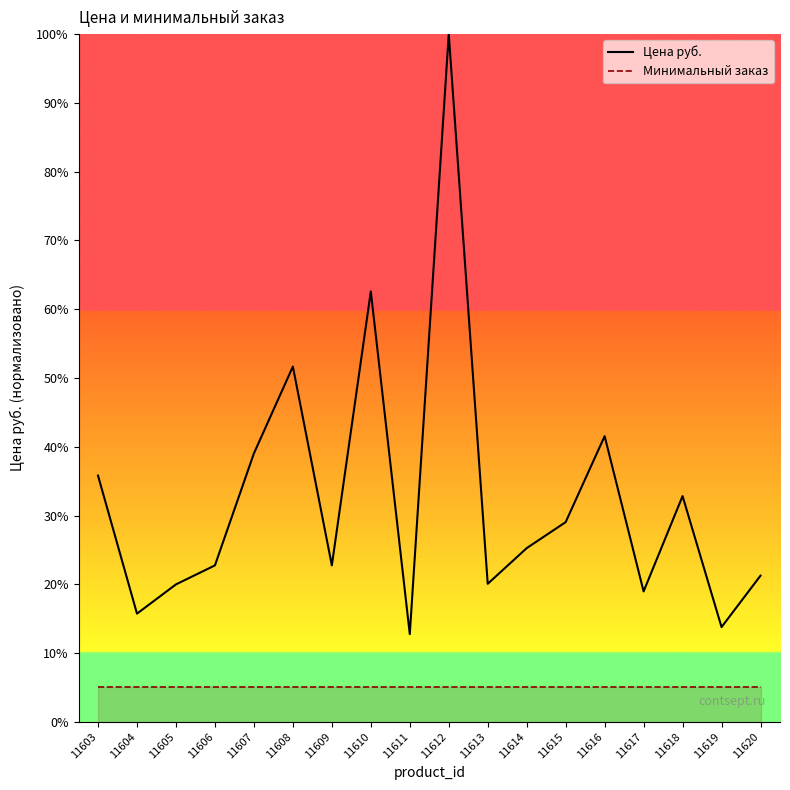

What is the value of the Цена руб. point at the 16th from the left?

32.8